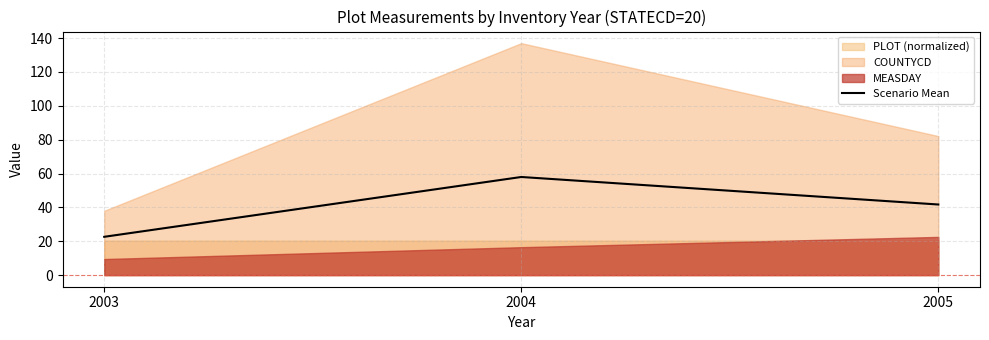

Reading right to left, what are all the values shown in this chart?

2005=41.7	2004=58.0	2003=22.6